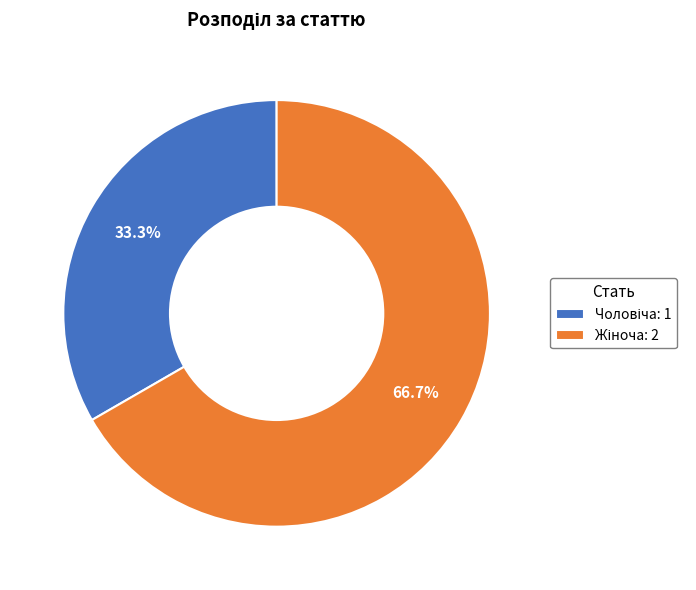

To the nearest percent, what percentage of the pie is Чоловіча?

33%